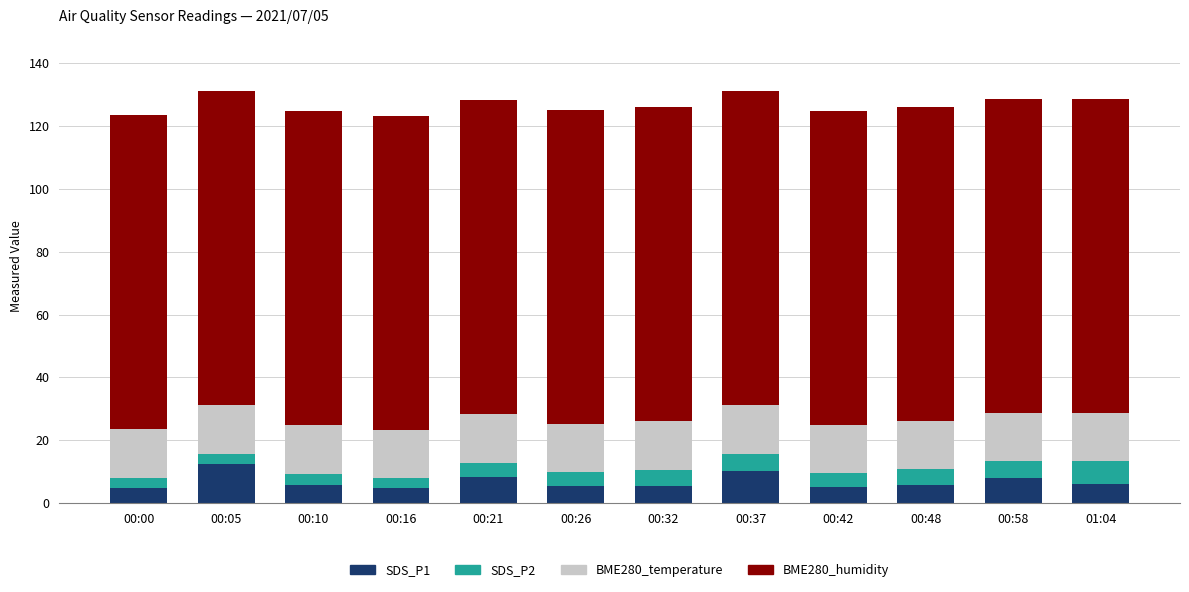

How many distinct data groups are displayed?

4